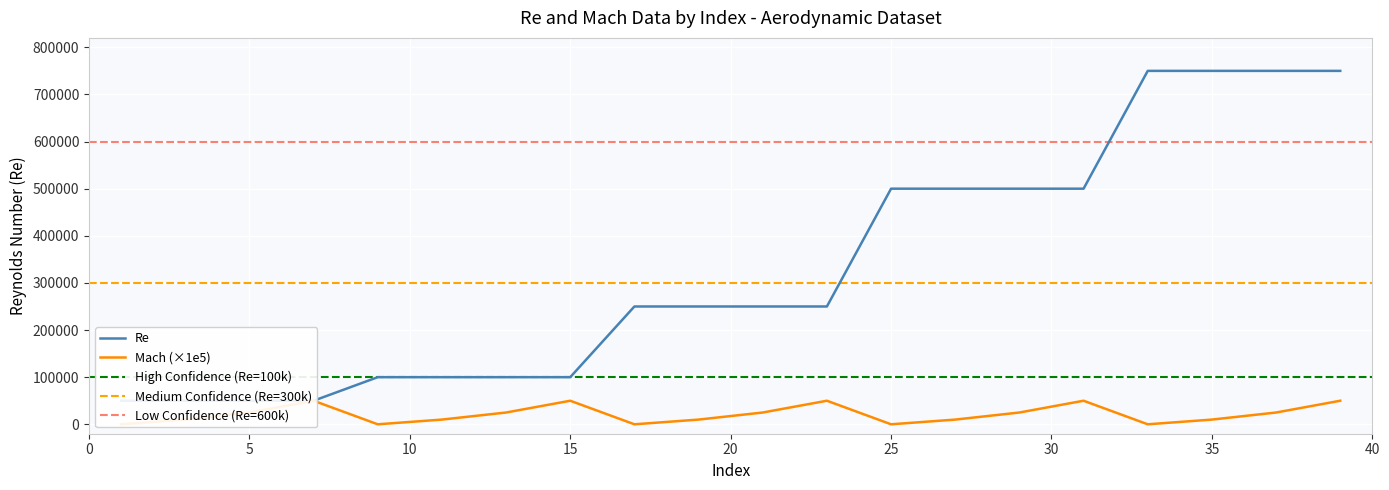

How many values in the Re series are below 250000?

8